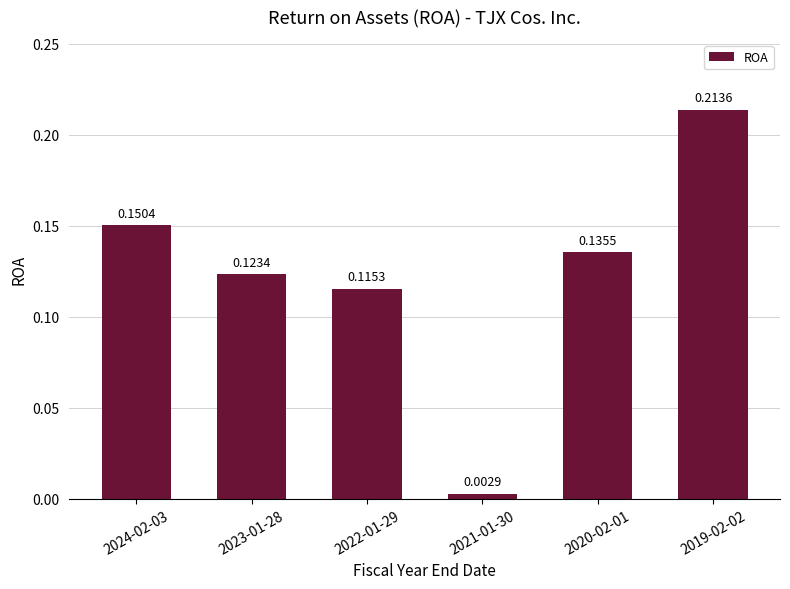

What is the sum of all values?

0.7